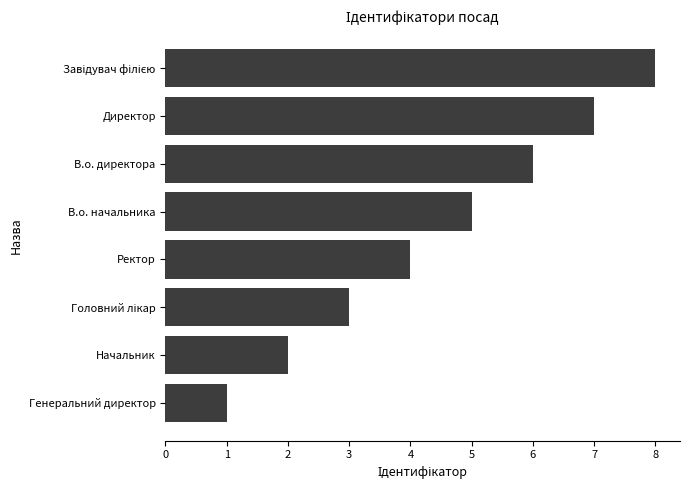

How many data points are less than 5?

4